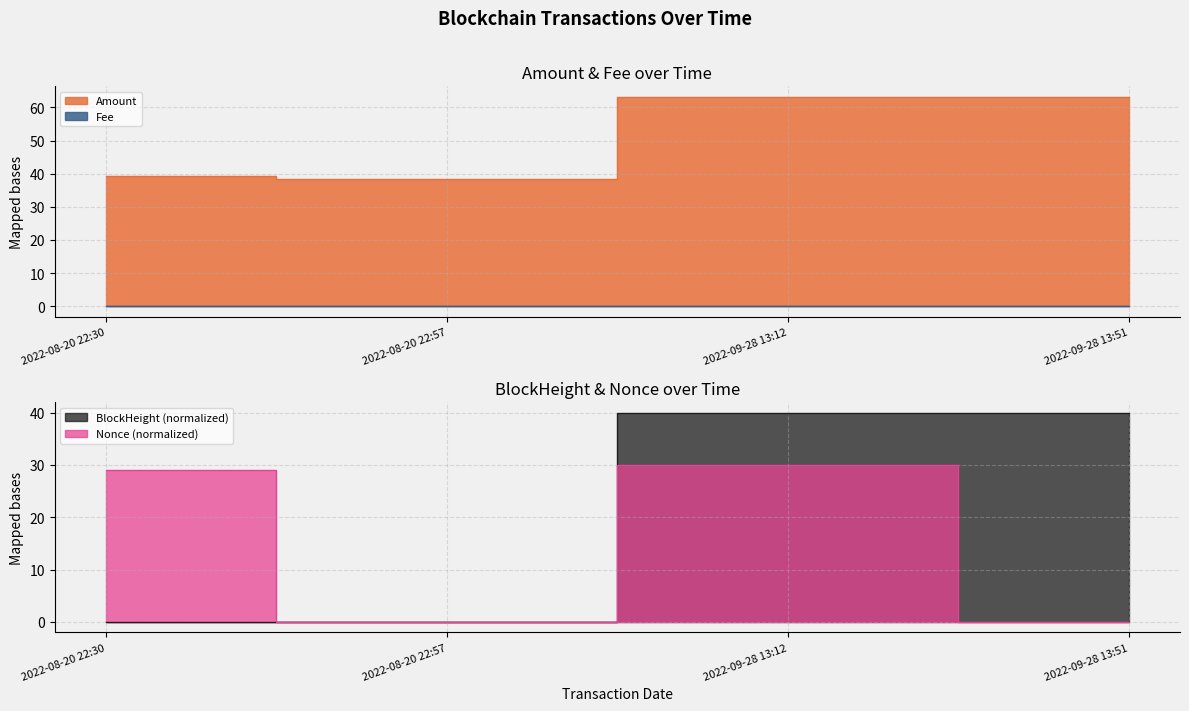

The Nonce series shows 39.8 at 2022-08-20 22:30. True or false?

False